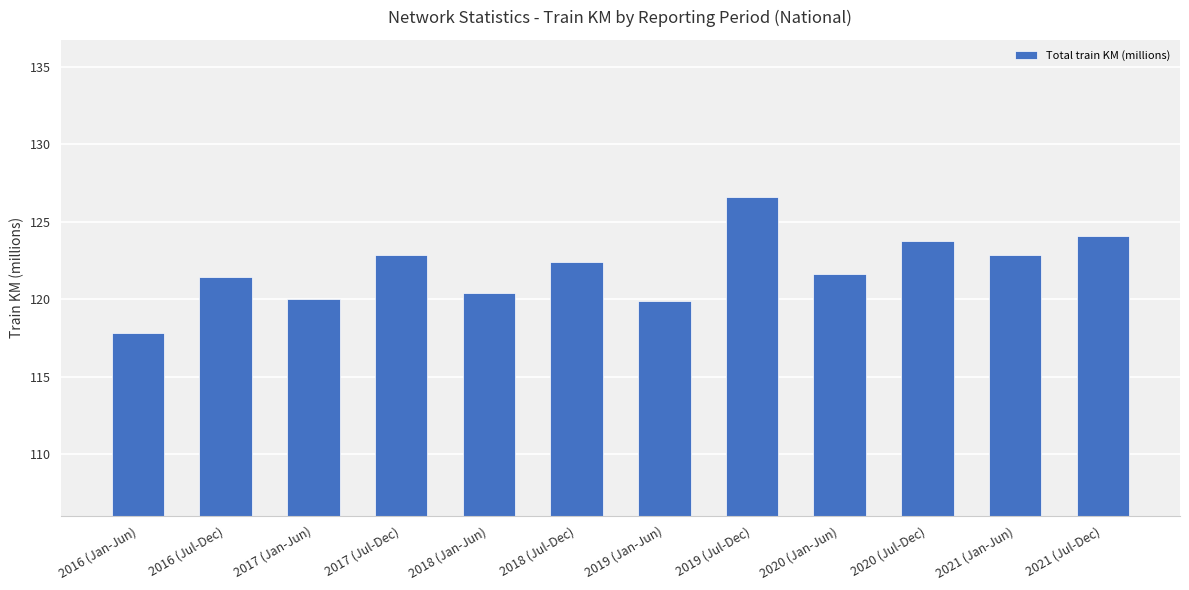

What is the maximum value shown in the chart?

126.6